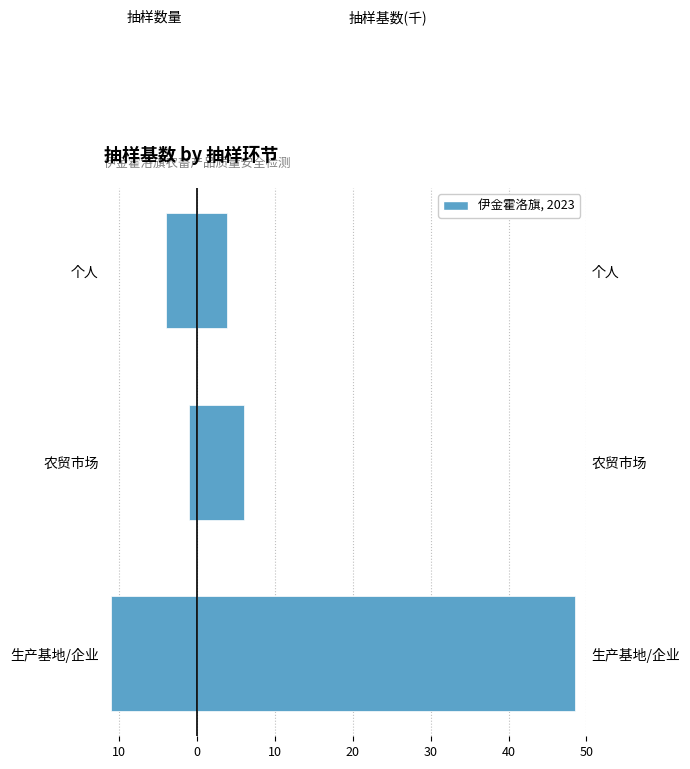

Is it true that 抽样数量 equals -1.0 at 农贸市场?

True